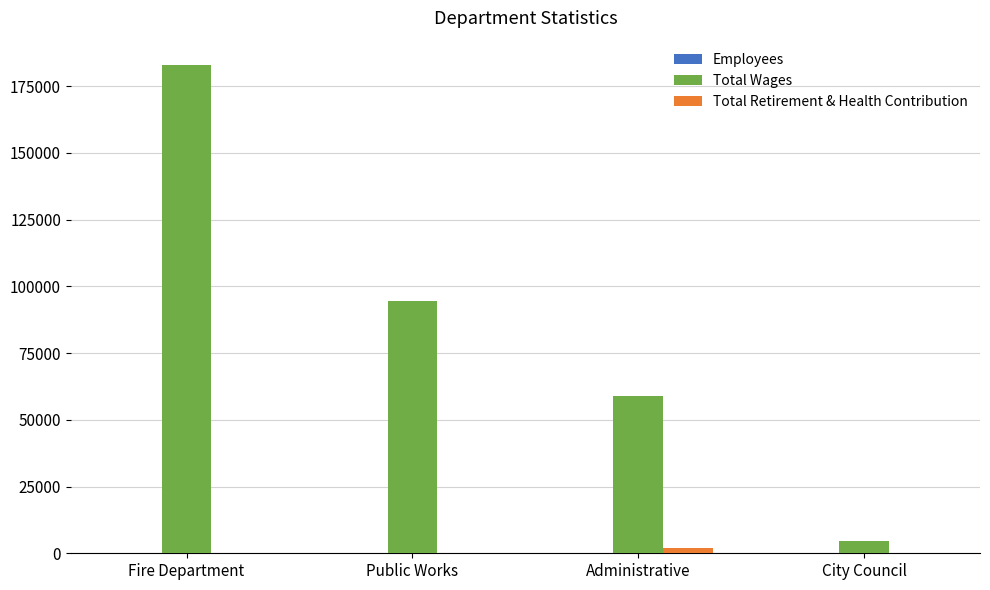

What is the sum of all Total Wages values?

341145